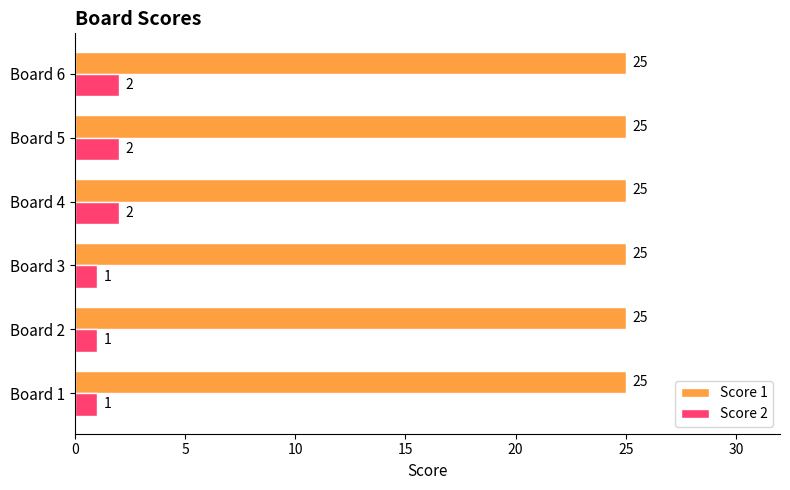

List the series in order of their peak value, lowest first.

Score 2, Score 1